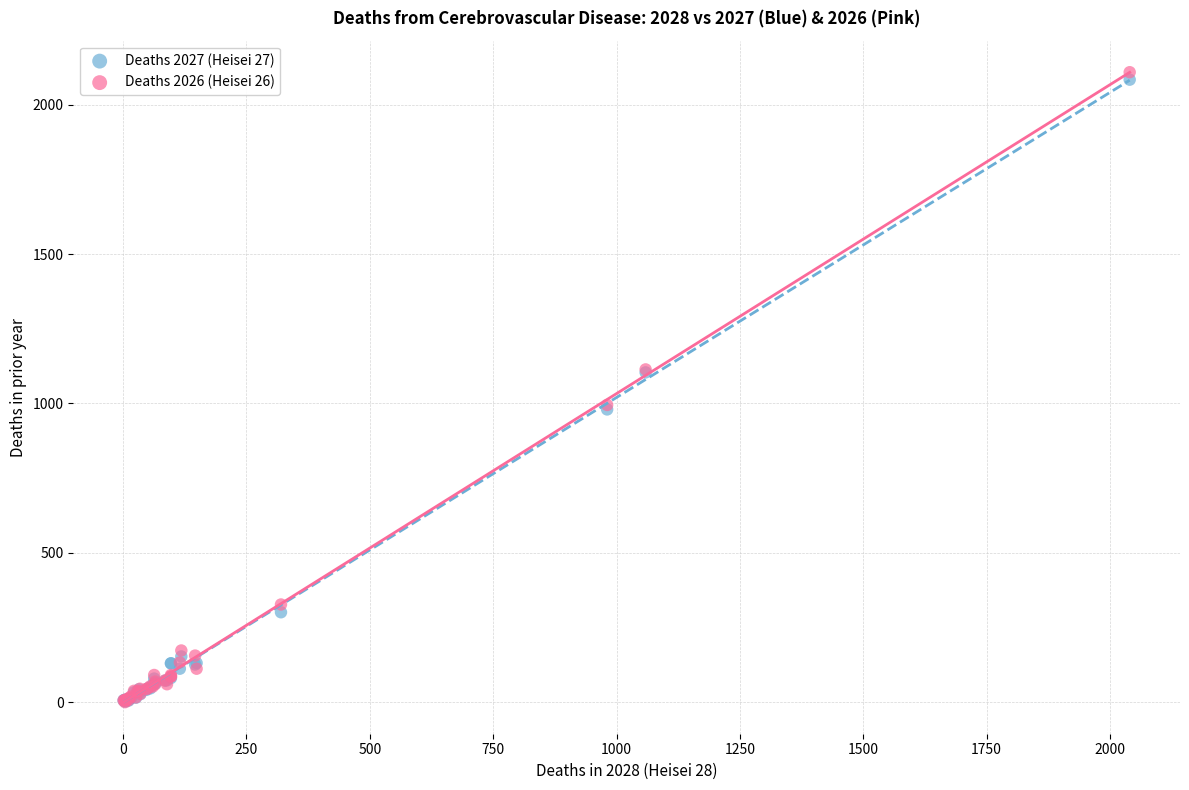

Which series has the largest Y range (max minus min)?

Deaths 2026 (Heisei 26)